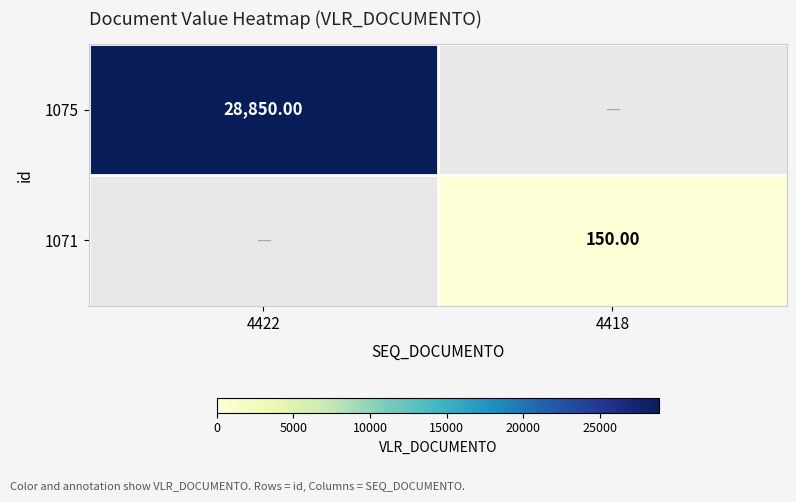

Which category has the highest value across all series?

4422